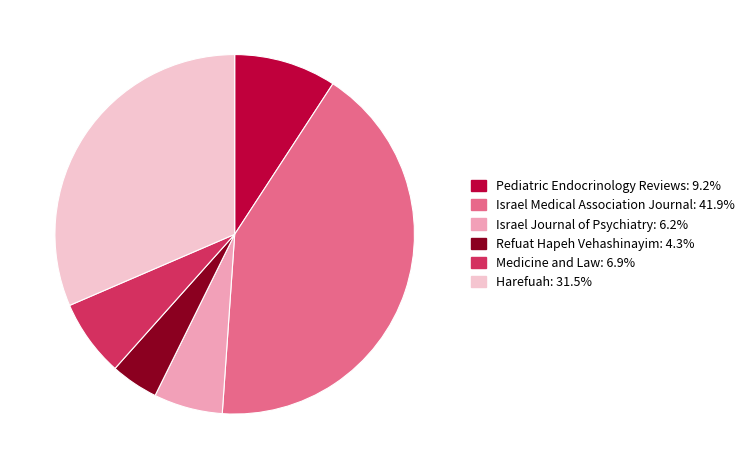

Is the sum of Pediatric Endocrinology Reviews: 9.2% and Israel Journal of Psychiatry: 6.2% greater than half?

No